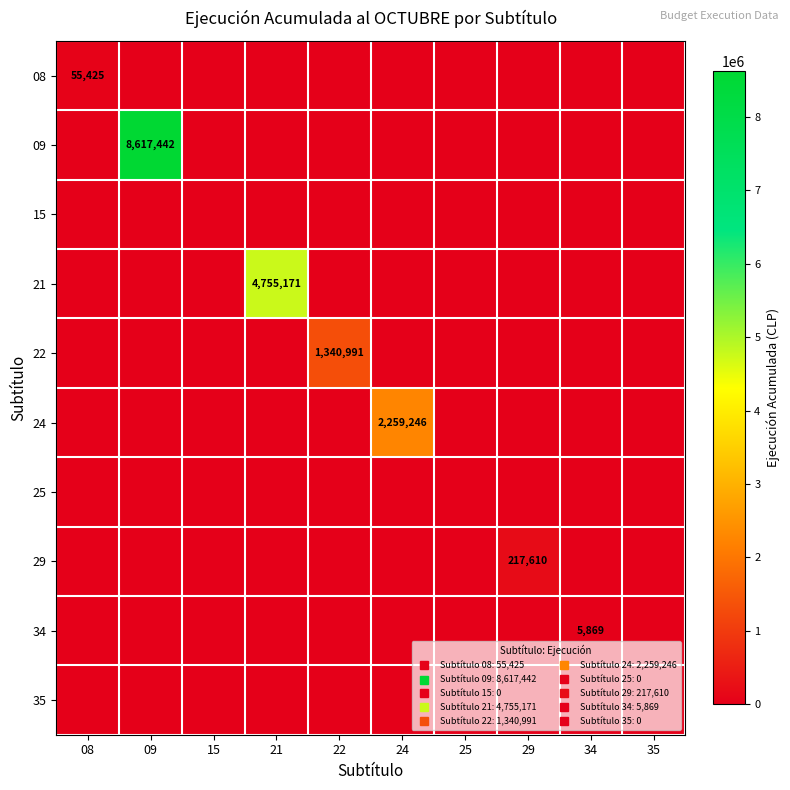

List the series in order of their peak value, lowest first.

15, 25, 35, 34, 08, 29, 22, 24, 21, 09